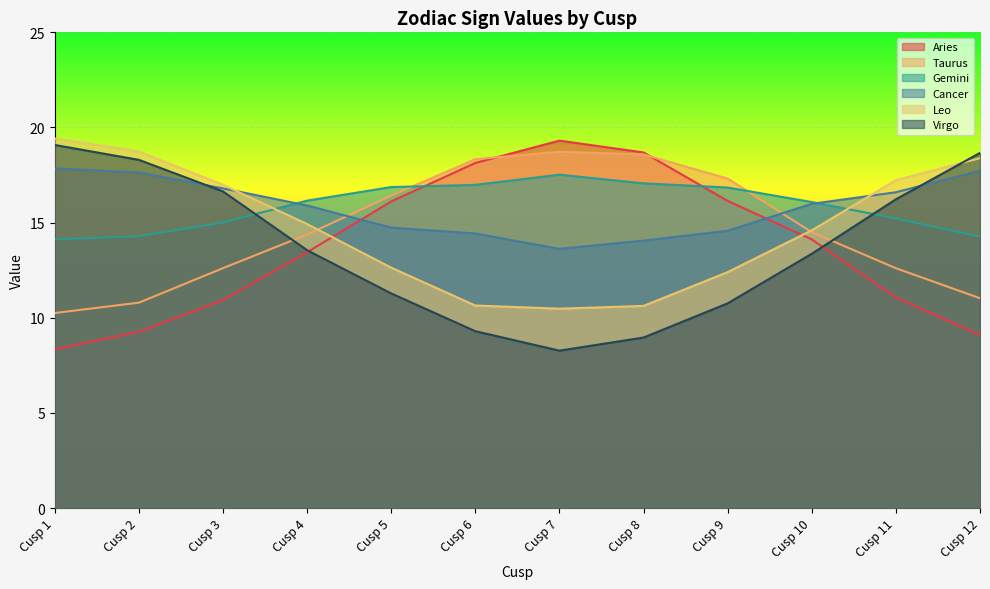

What is the value of the Virgo point at the 12th from the left?

18.7